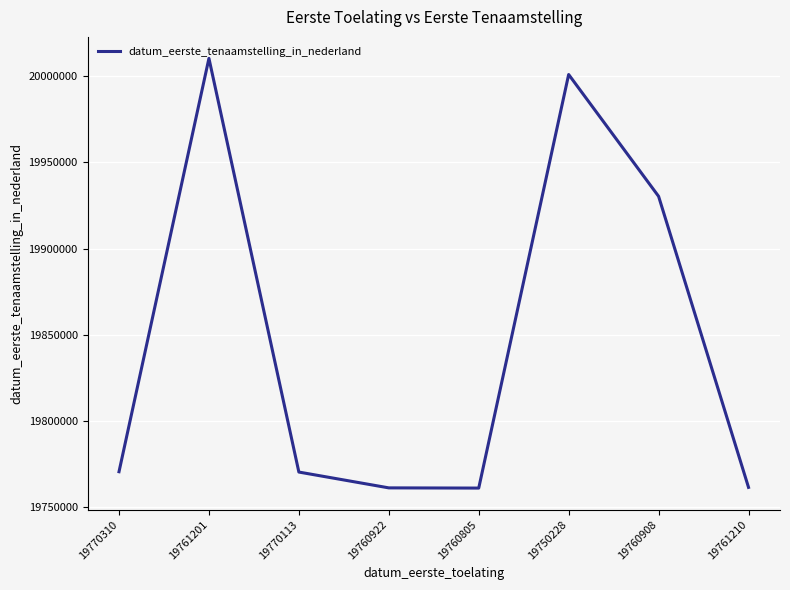

What is the difference between the maximum and minimum values?

249696